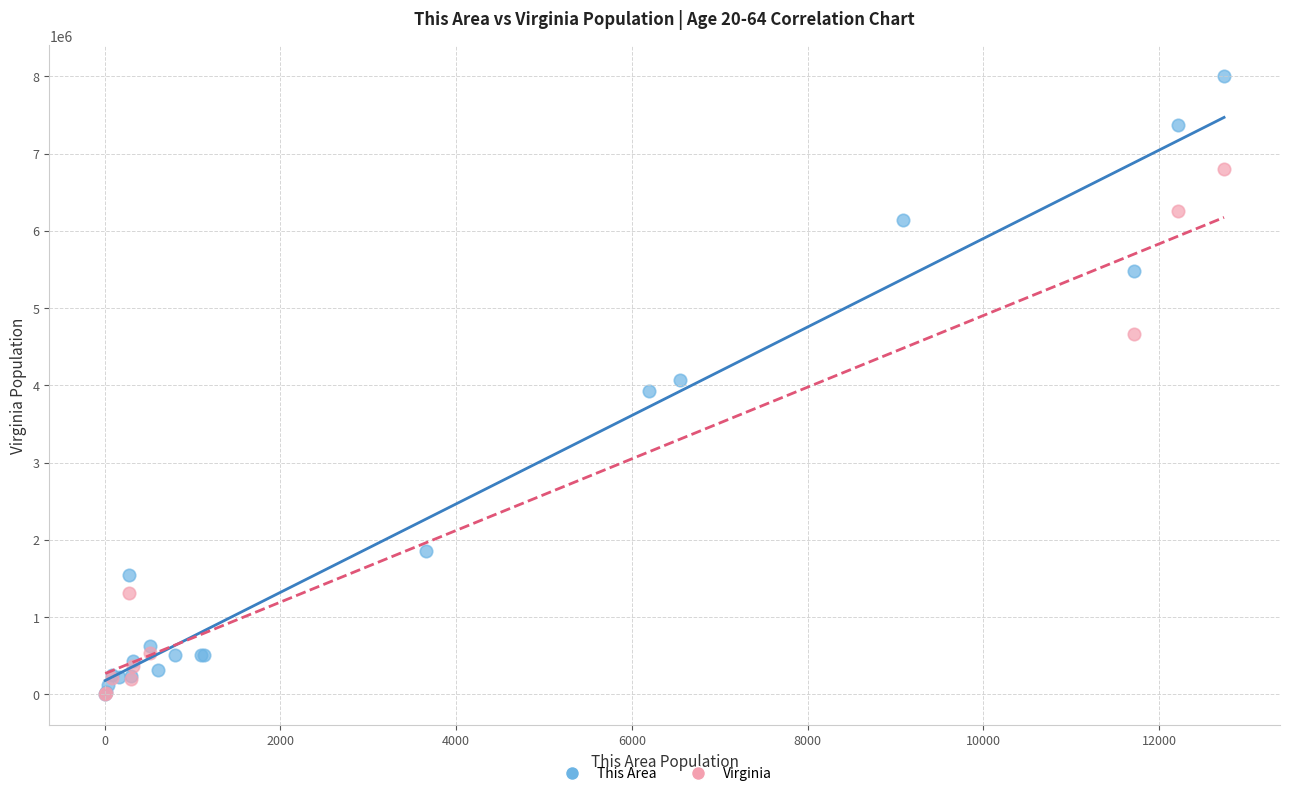

Which series reaches the maximum Y coordinate?

This Area